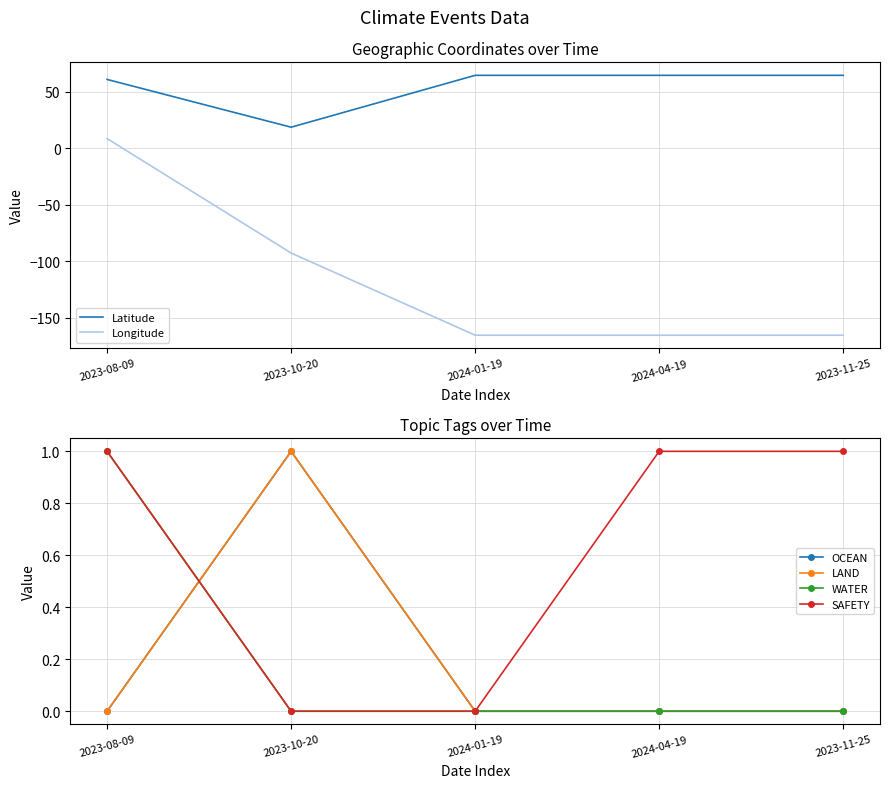

True or false: LAND has a value of 0.0 at 2024-04-19.

True